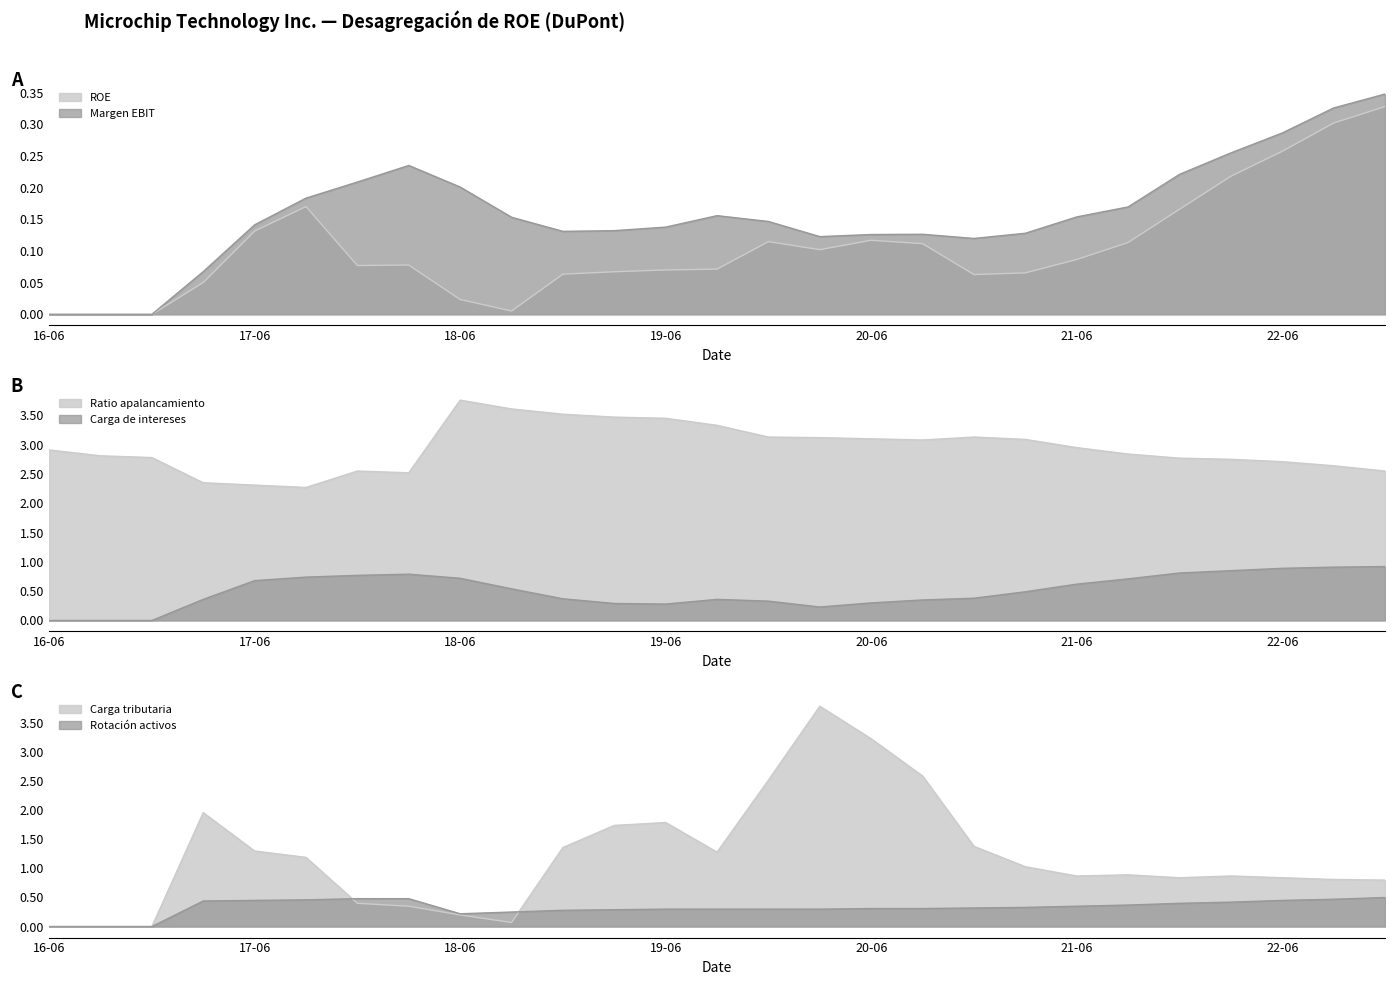

What is the value of the Rotacion activos point at the 4th from the left?

0.4